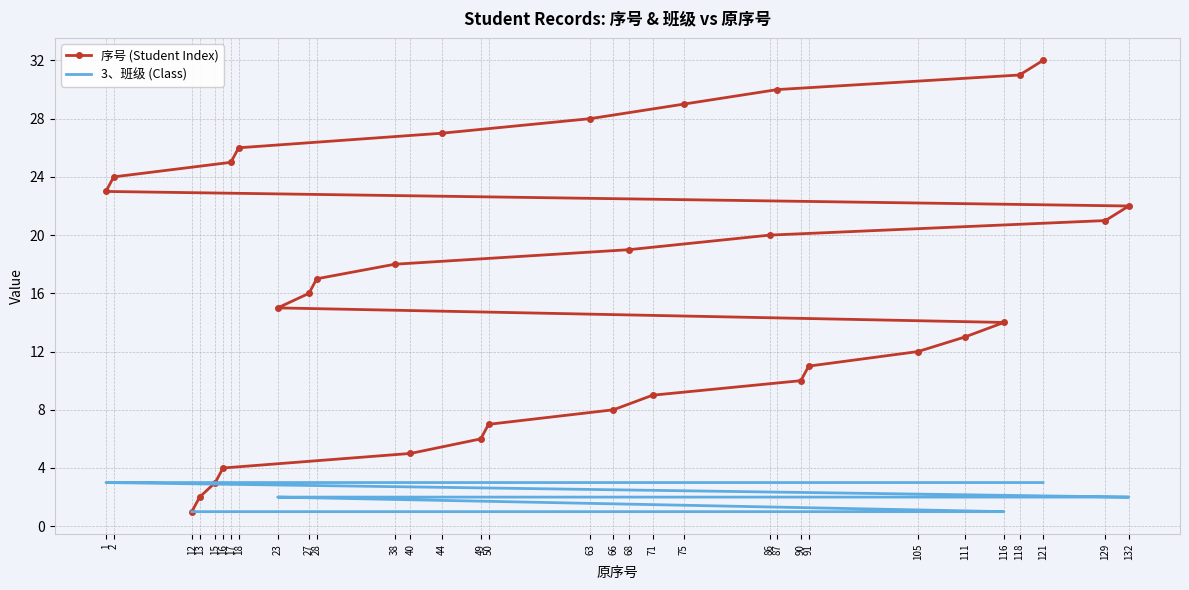

What is the average value of the 3、班级 (Class) series?

2